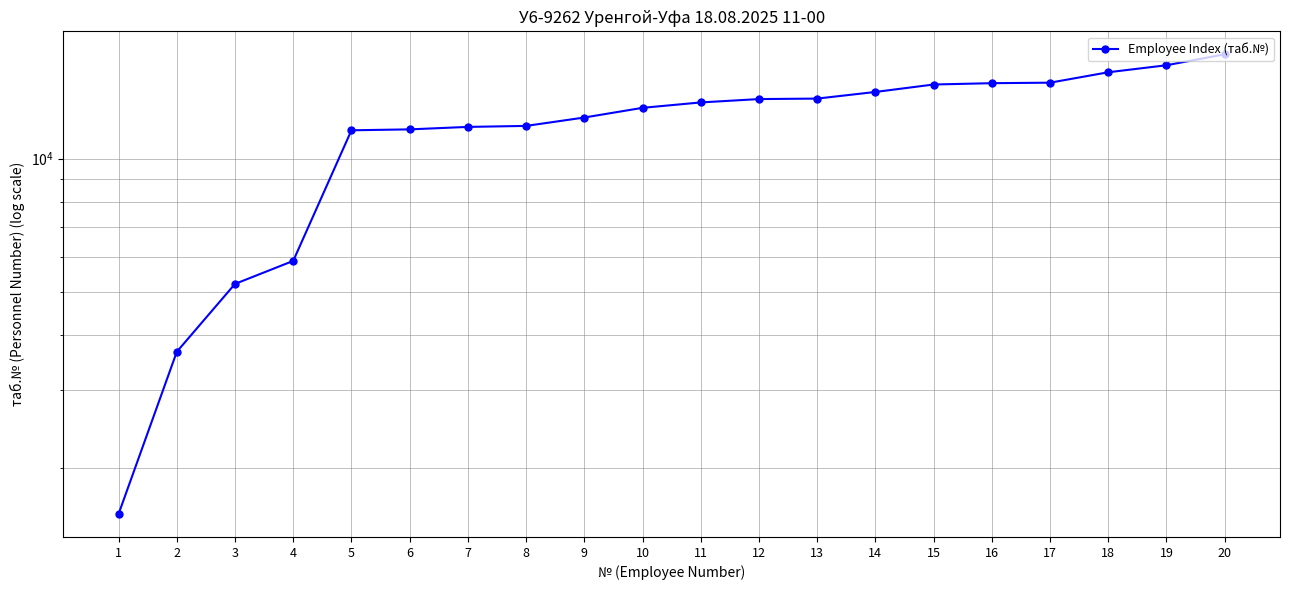

The chart shows a value of 18380 at 12. True or false?

False